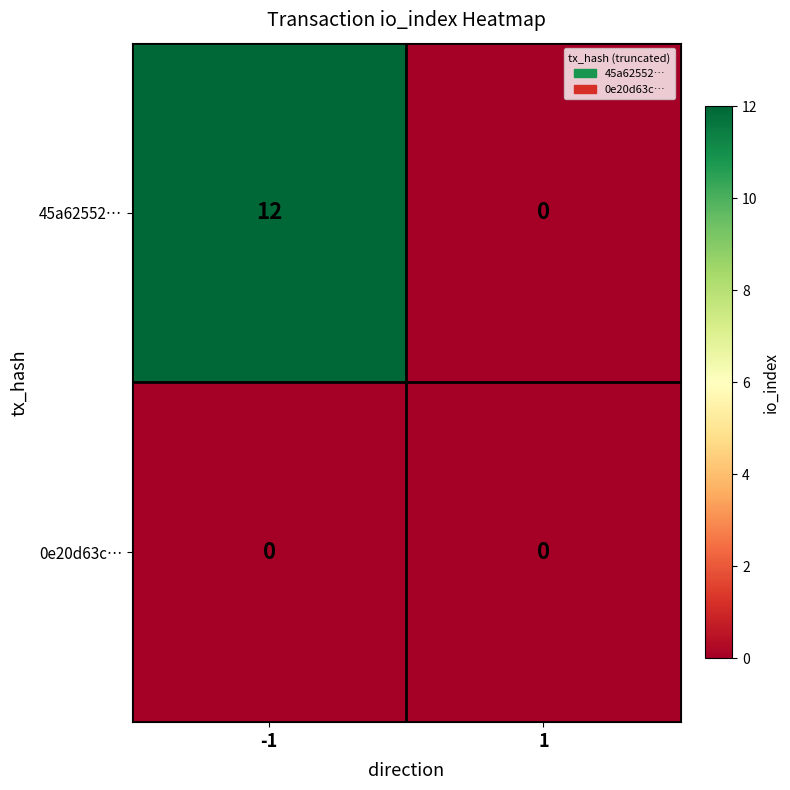

Which series has the largest total across all categories?

45a62552…